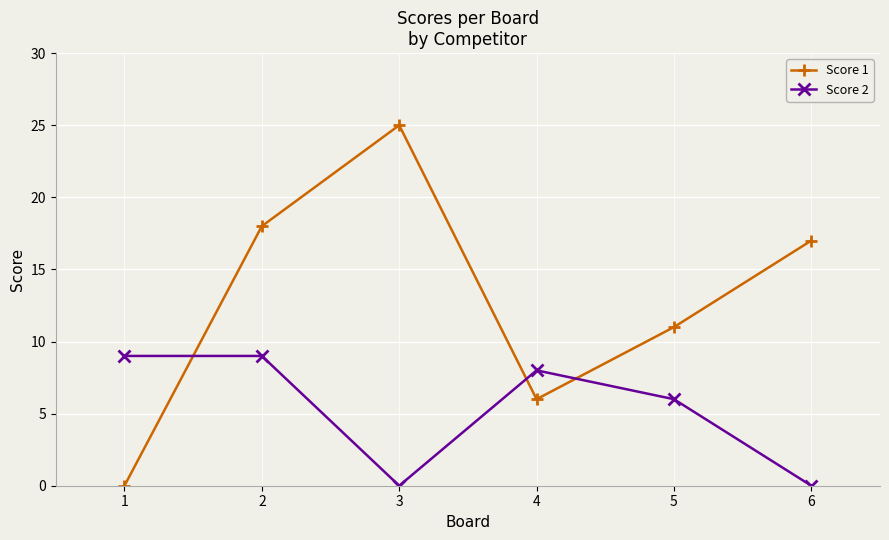

The value of Score 1 at 1 is 0. True or false?

True